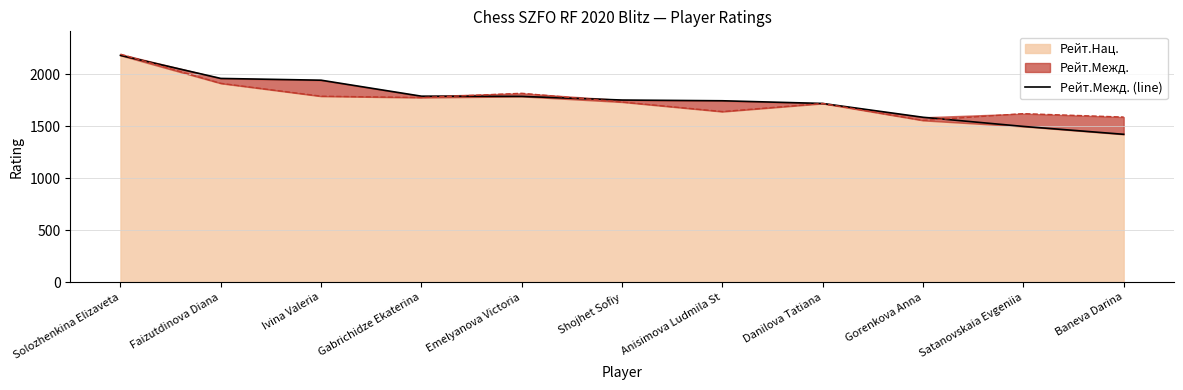

The value at Gorenkova Anna is 1588. True or false?

True